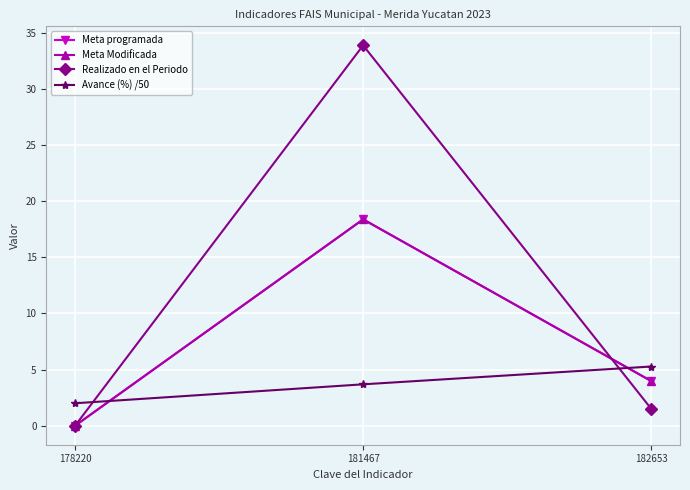

Does the chart have visible grid lines?

Yes